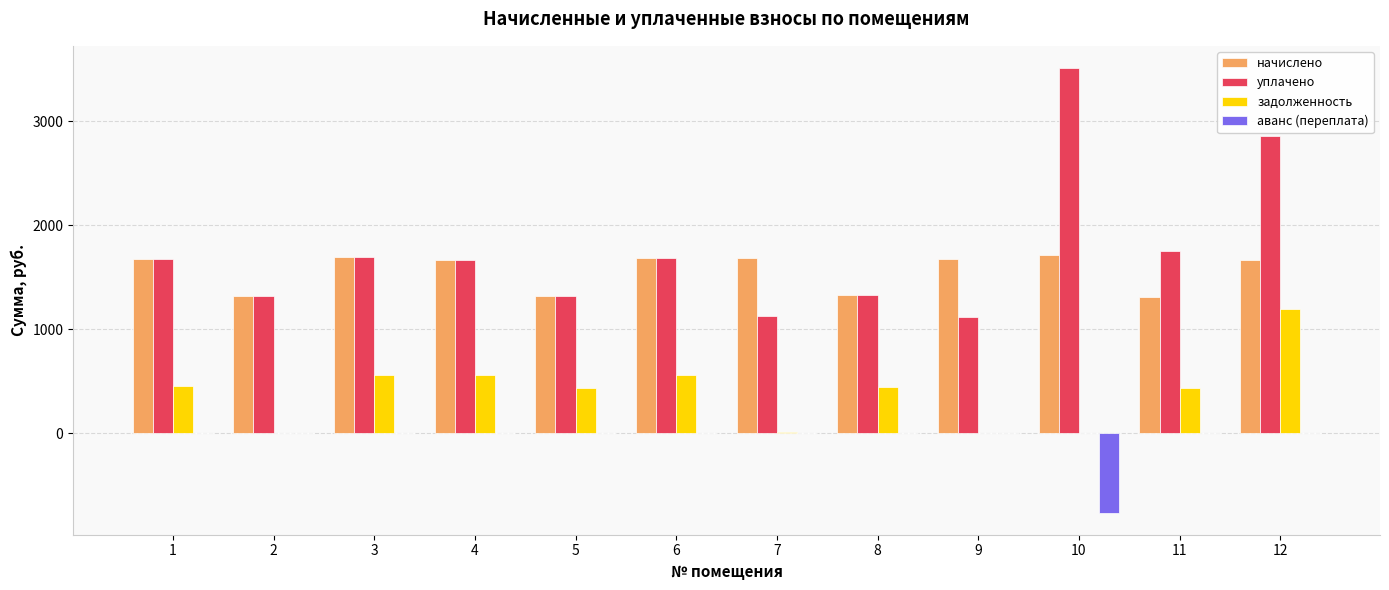

Which series has the widest spread of values?

уплачено